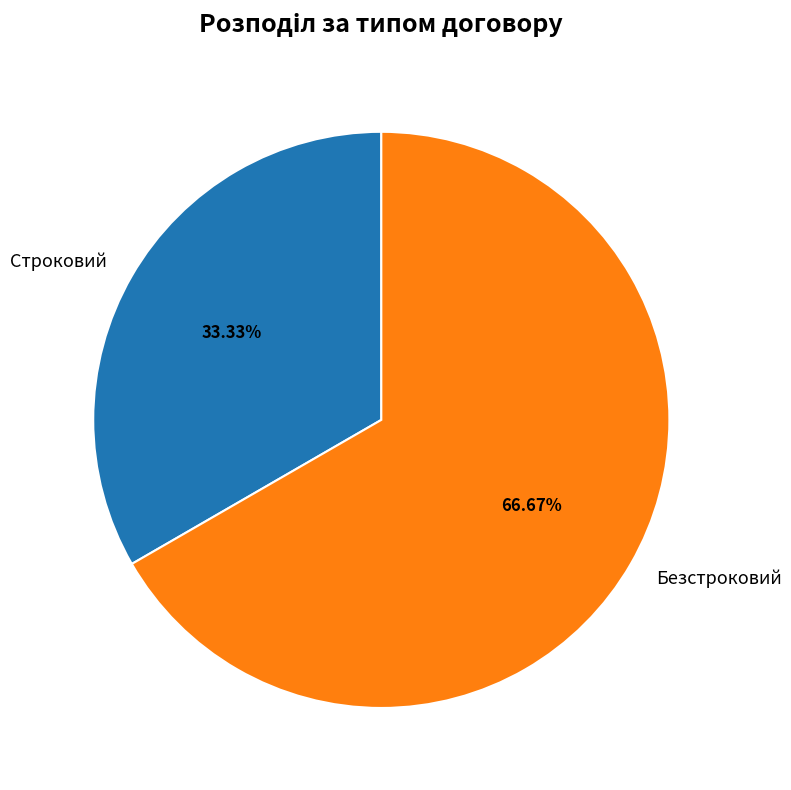

True or false: Безстроковий accounts for 73% of the total.

False